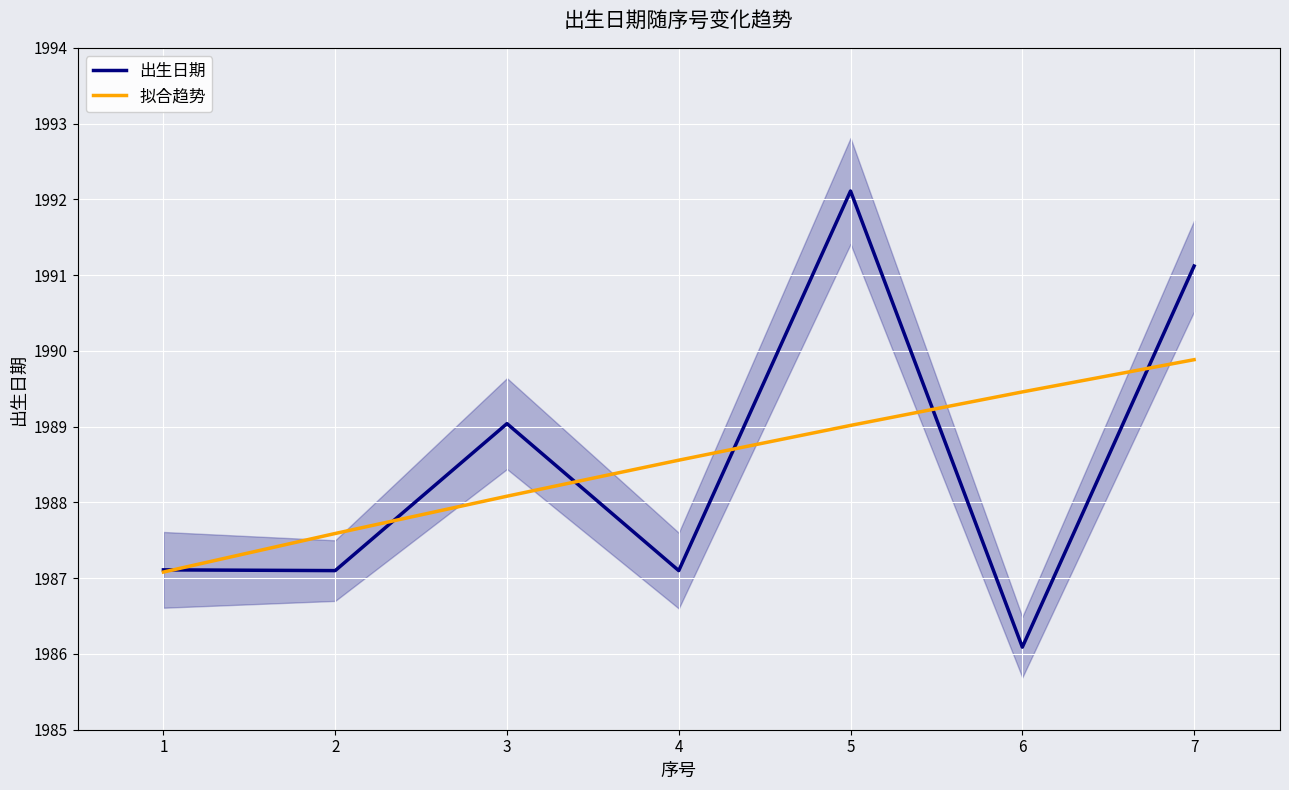

At which label does 出生日期 reach its peak?

5